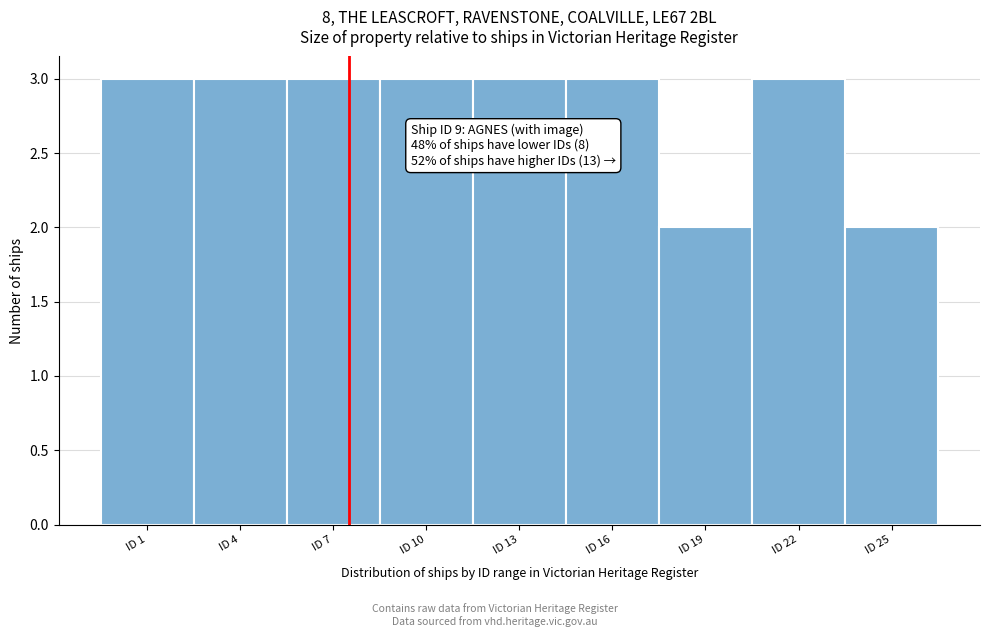

Reading left to right, what are all the values shown in this chart?

3	3	3	3	3	3	2	3	2